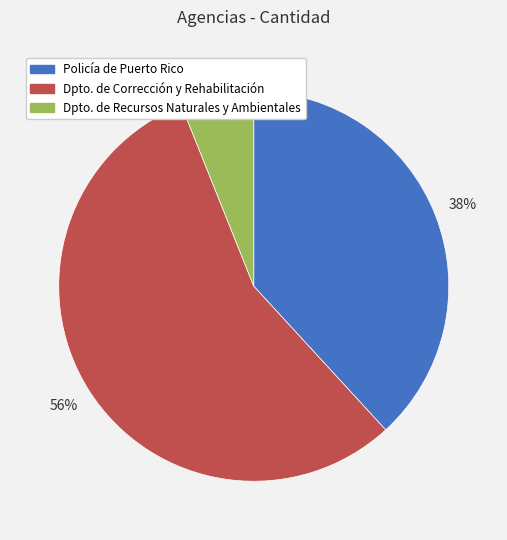

Does any single category account for the majority?

Yes